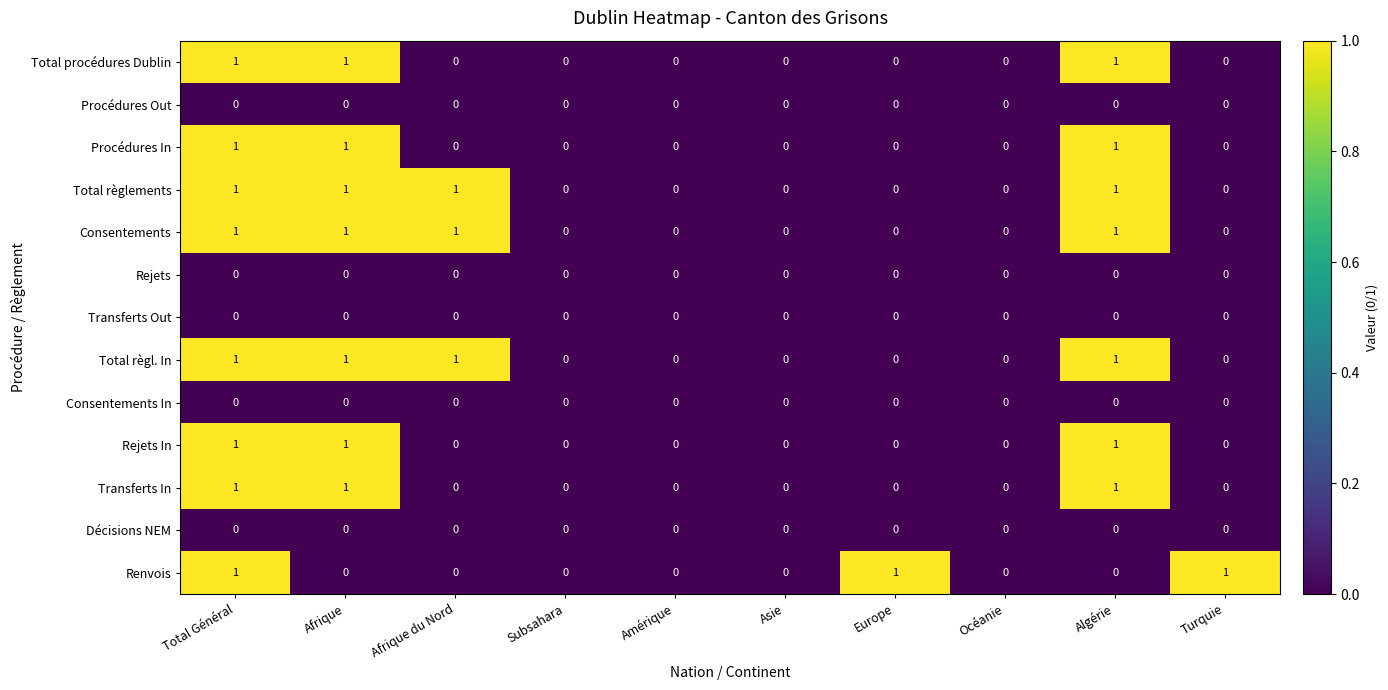

Which series changed the most between Total Général and Afrique?

Renvois